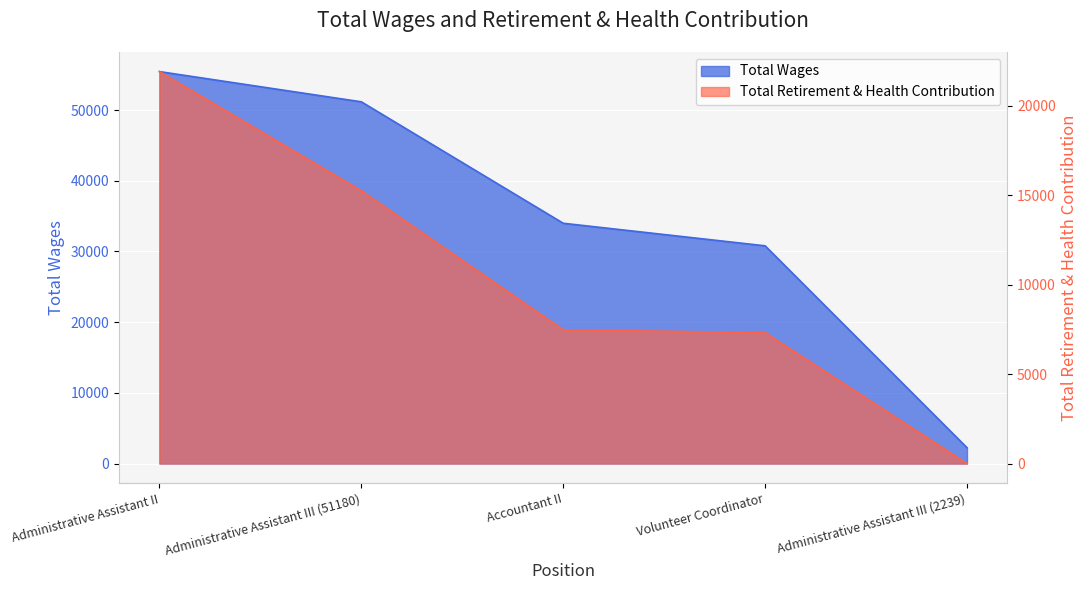

What are all the series names shown in the legend?

Total Wages, Total Retirement & Health Contribution